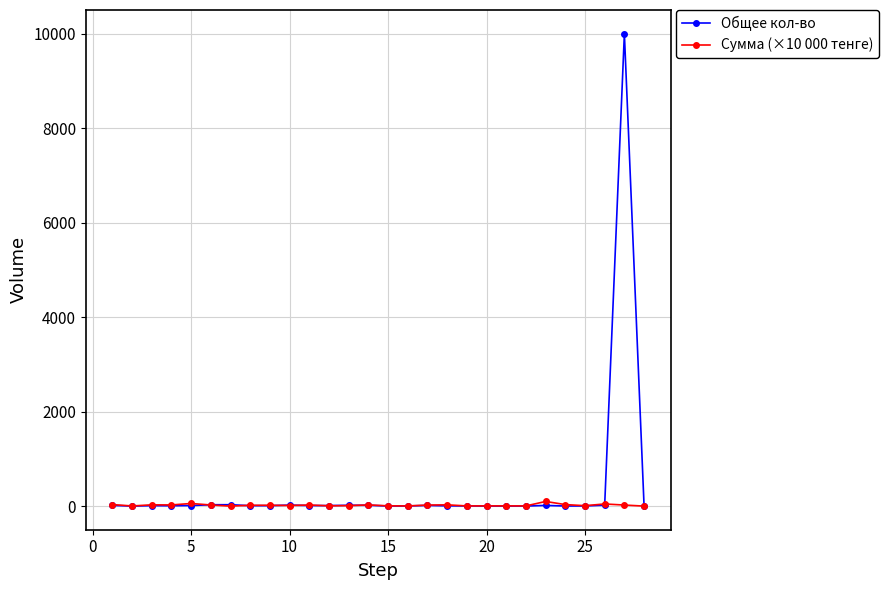

What are all the series names shown in the legend?

Общее кол-во, Сумма (×10 000 тенге)